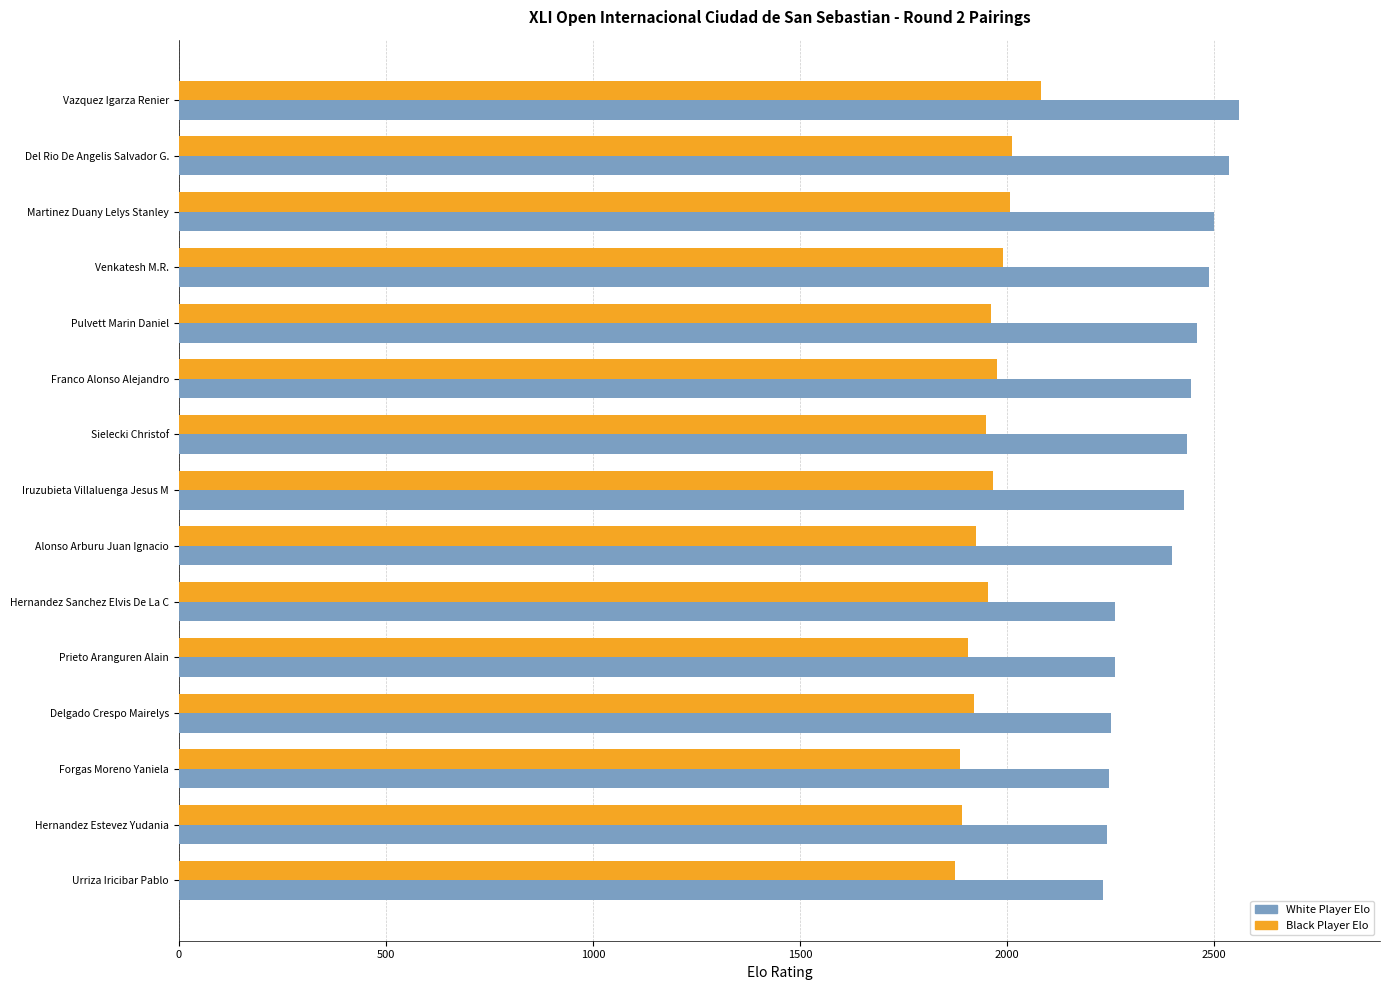

List the series in order of their peak value, highest first.

White Player Elo, Black Player Elo